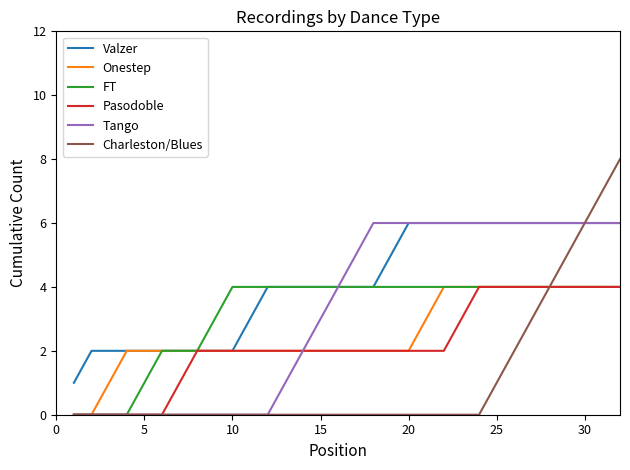

Which series has the largest total across all categories?

Valzer